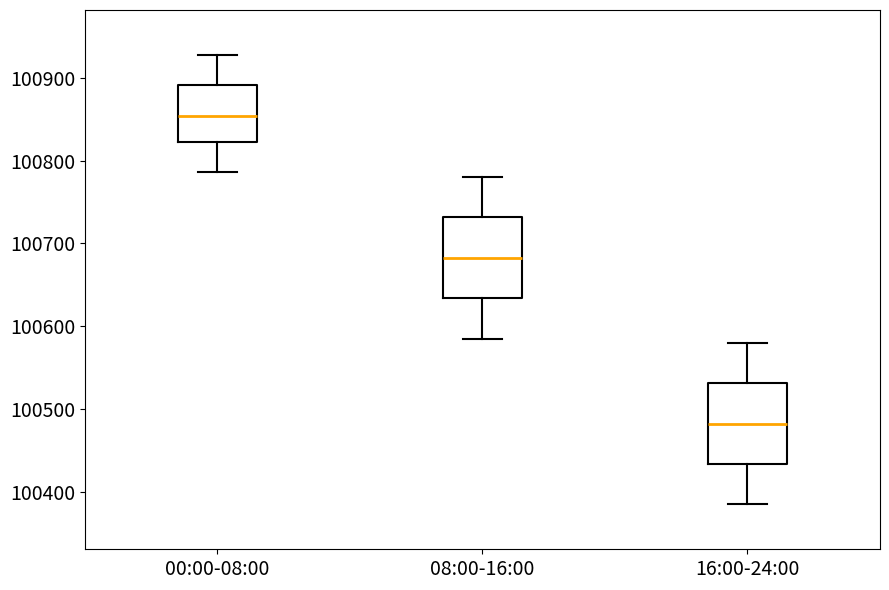

Which box's median line is the lowest?

16:00-24:00